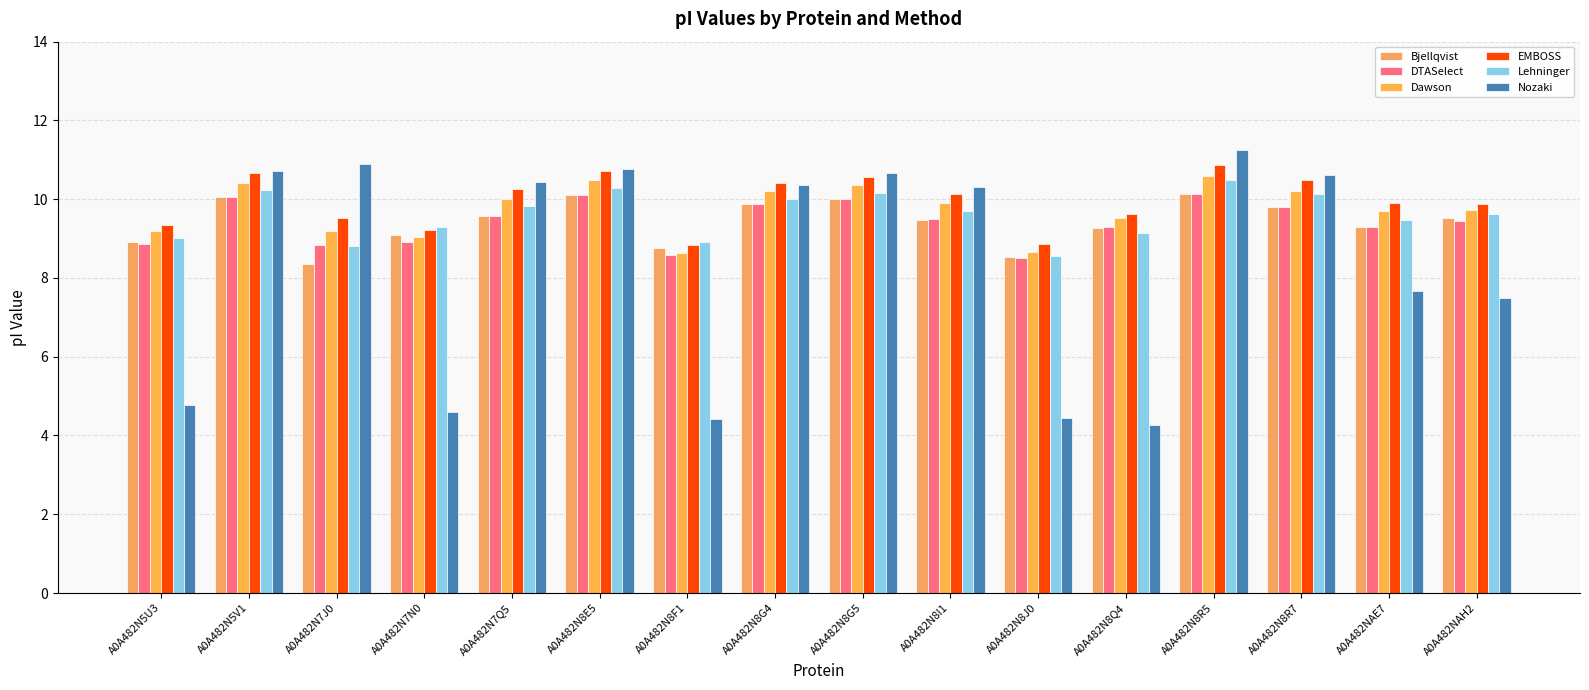

The value of Nozaki at A0A482N8E5 is 10.8. True or false?

True